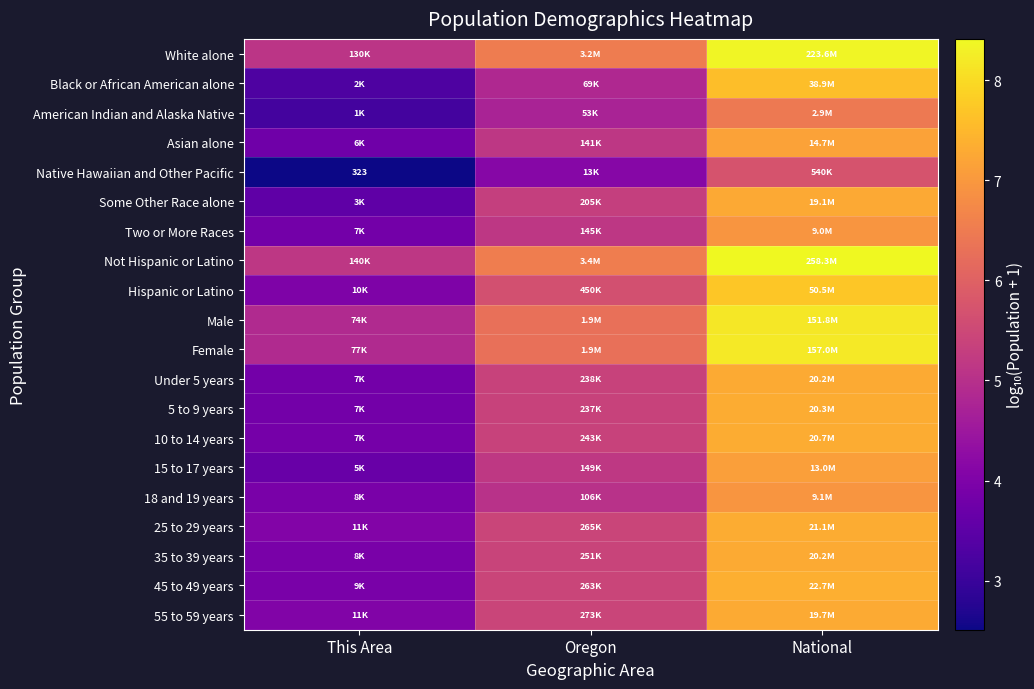

Between This Area and National, which series saw the biggest shift?

Black or African American alone